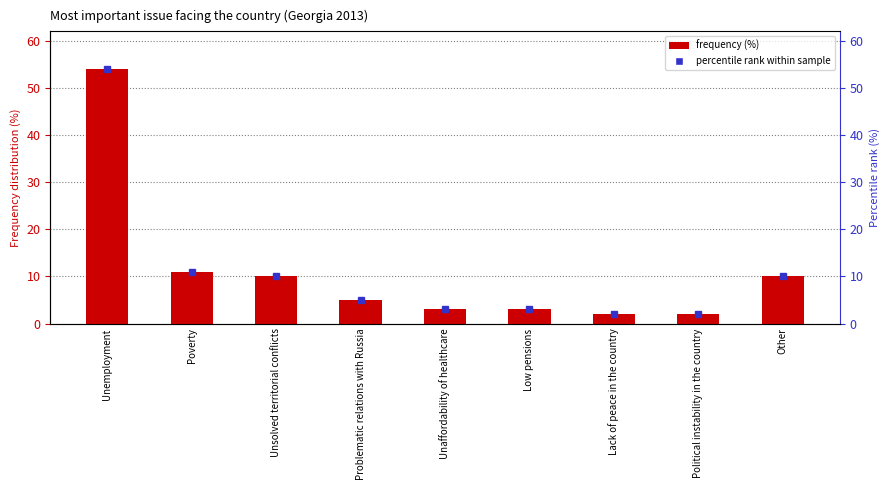

What is the difference between the maximum and minimum values?

52